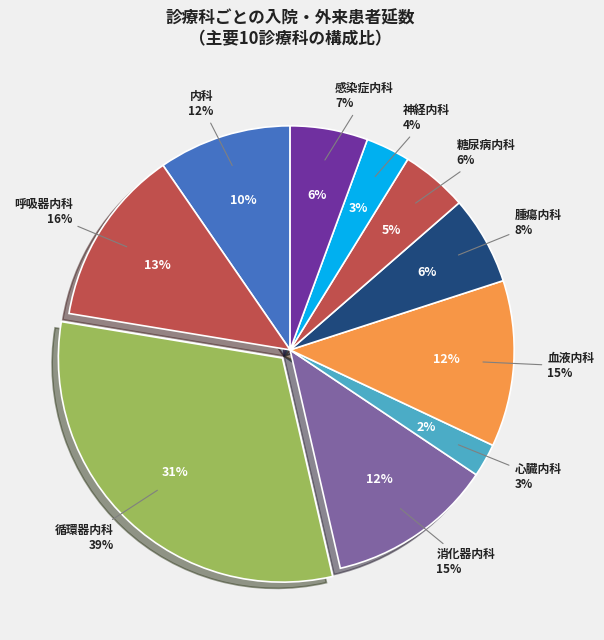

The 心臓内科 slice represents 1% of the pie. True or false?

False